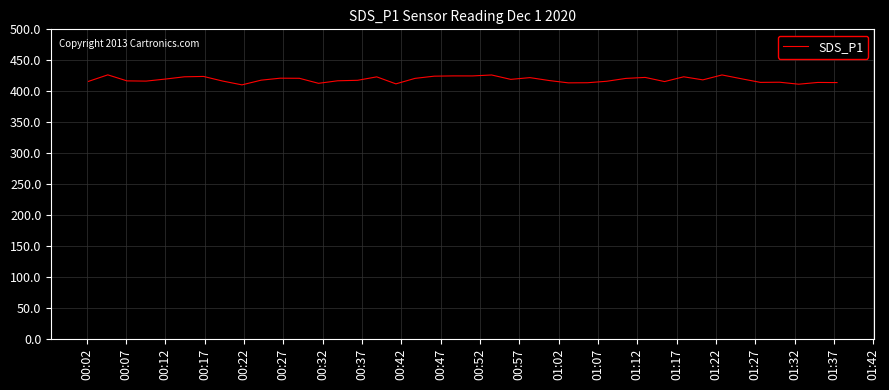

What is the greatest value displayed?

426.5